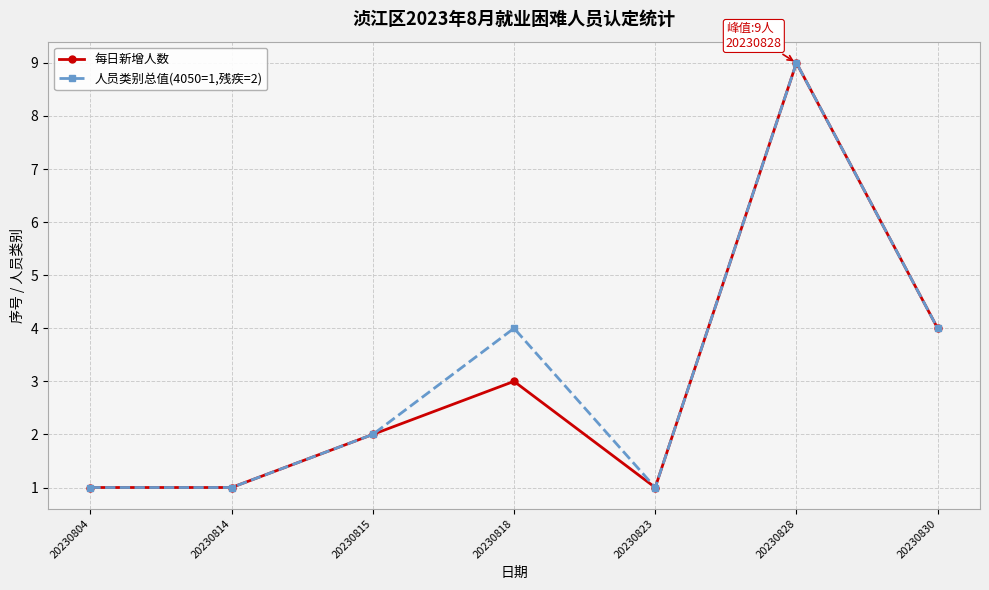

What is the value of the 每日新增人数 point at the 2nd from the left?

1